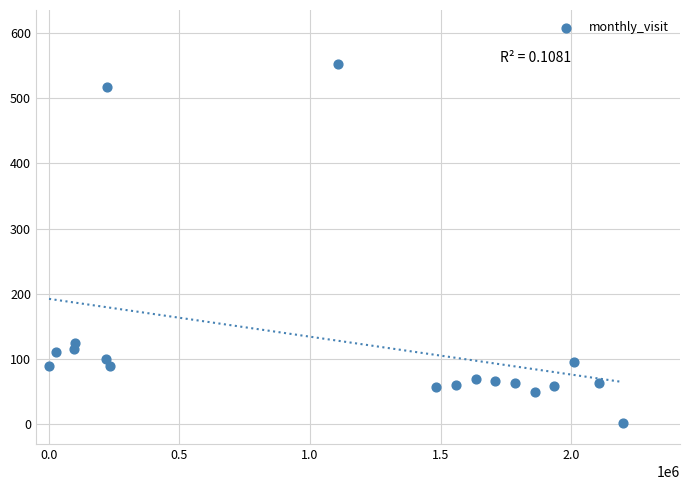

What is the range of X values (max minus min)?

2196549